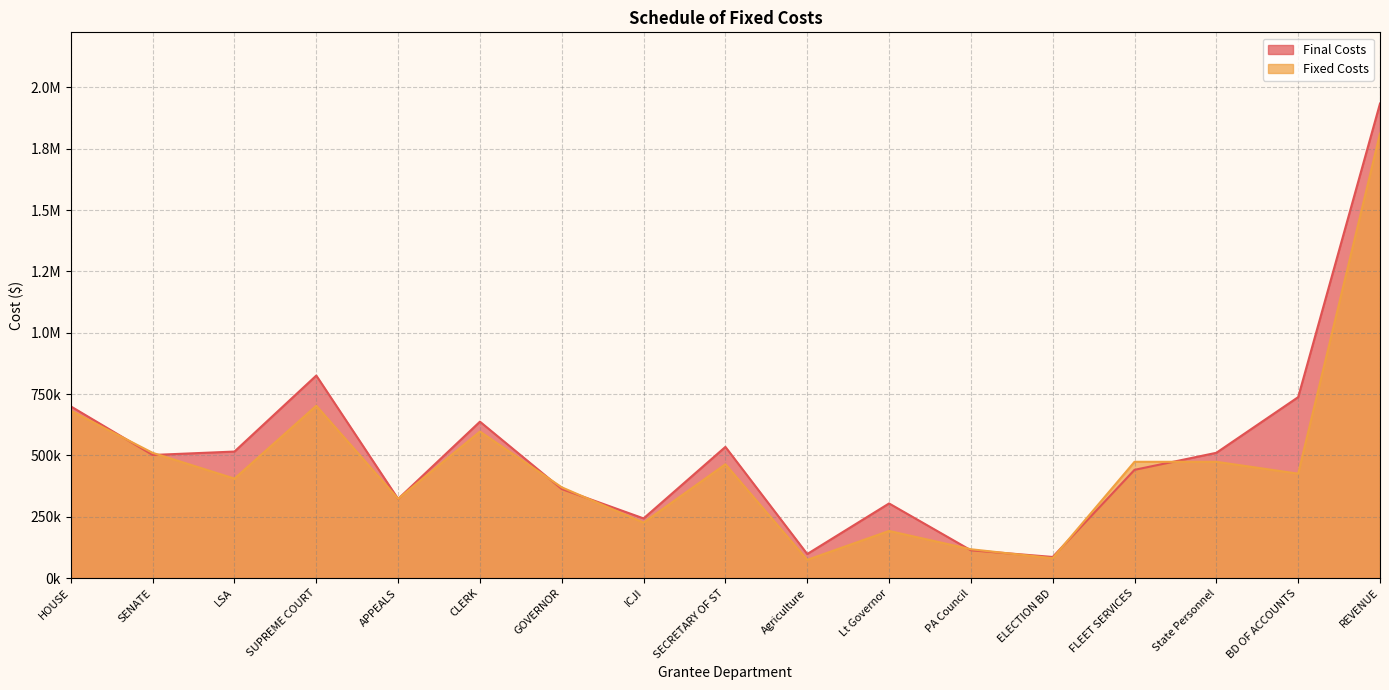

Rank the series by their maximum value, from highest to lowest.

Final Costs, Fixed Costs